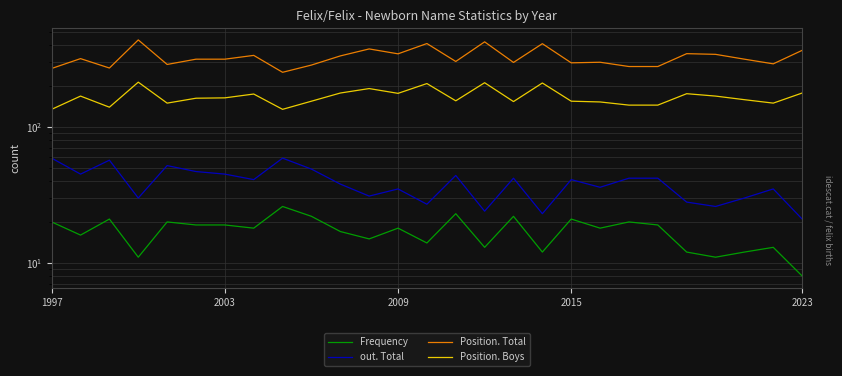

List the series in order of their peak value, lowest first.

Frequency, out. Total, Position. Boys, Position. Total